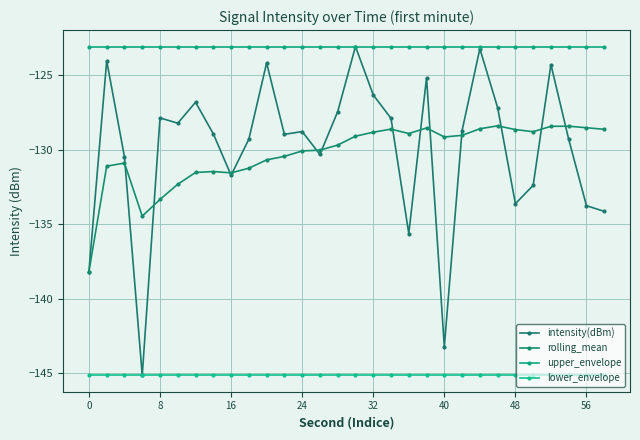

Reading left to right, list all the values displayed in this chart.

intensity(dBm): -138.2	-124.0	-130.5	-145.2	-127.9	-128.2	-126.8	-128.9	-131.7	-129.3	-124.2	-129.0	-128.8	-130.3	-127.4	-123.1	-126.3	-127.9	-135.6	-125.2	-143.2	-128.7	-123.2	-127.2	-133.6	-132.4	-124.3	-129.3	-133.8	-134.1
rolling_mean: -138.2	-131.1	-130.9	-134.5	-133.3	-132.3	-131.5	-131.5	-131.6	-131.2	-130.7	-130.5	-130.1	-130.0	-129.7	-129.1	-128.8	-128.6	-128.9	-128.5	-129.2	-129.0	-128.6	-128.4	-128.7	-128.8	-128.4	-128.4	-128.5	-128.6
upper_envelope: -123.1	-123.1	-123.1	-123.1	-123.1	-123.1	-123.1	-123.1	-123.1	-123.1	-123.1	-123.1	-123.1	-123.1	-123.1	-123.1	-123.1	-123.1	-123.1	-123.1	-123.1	-123.1	-123.1	-123.1	-123.1	-123.1	-123.1	-123.1	-123.1	-123.1
lower_envelope: -145.2	-145.2	-145.2	-145.2	-145.2	-145.2	-145.2	-145.2	-145.2	-145.2	-145.2	-145.2	-145.2	-145.2	-145.2	-145.2	-145.2	-145.2	-145.2	-145.2	-145.2	-145.2	-145.2	-145.2	-145.2	-145.2	-145.2	-145.2	-145.2	-145.2